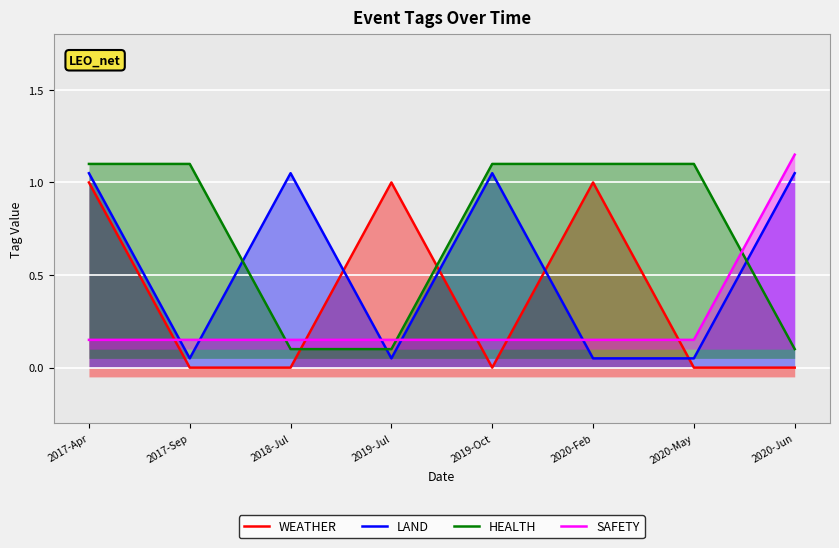

True or false: SAFETY has more than 1 interior local peaks.

False